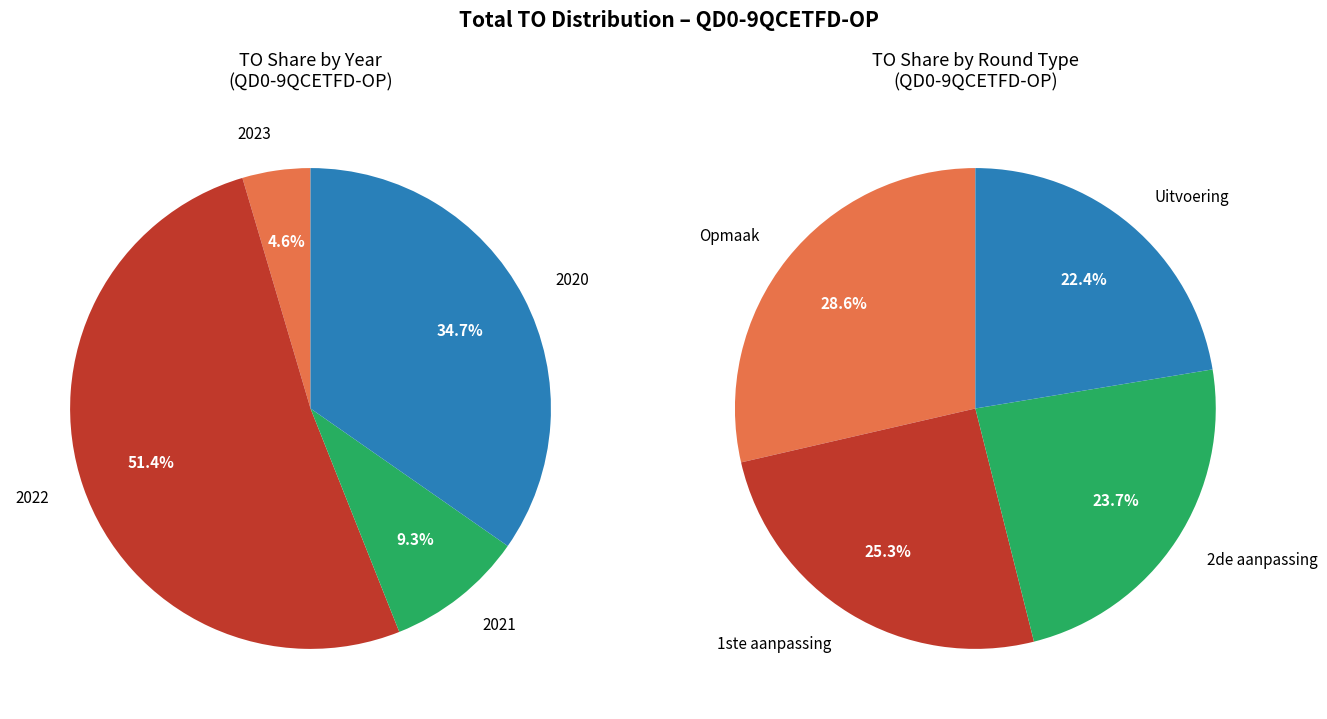

Do 2020 aanpassing and 2021 uitvoering together represent more than half of the pie?

No